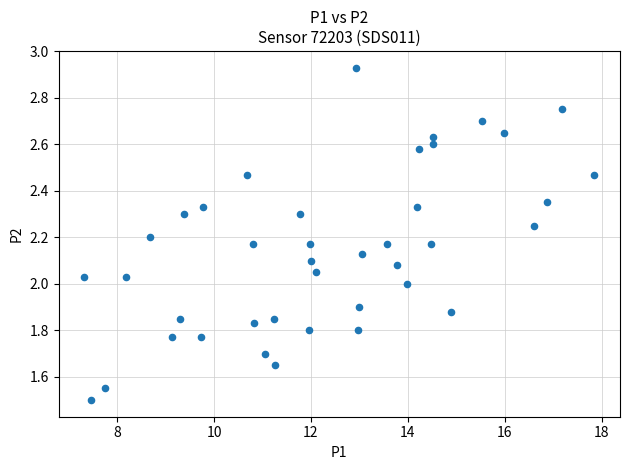

What is the range of X values (max minus min)?

10.5